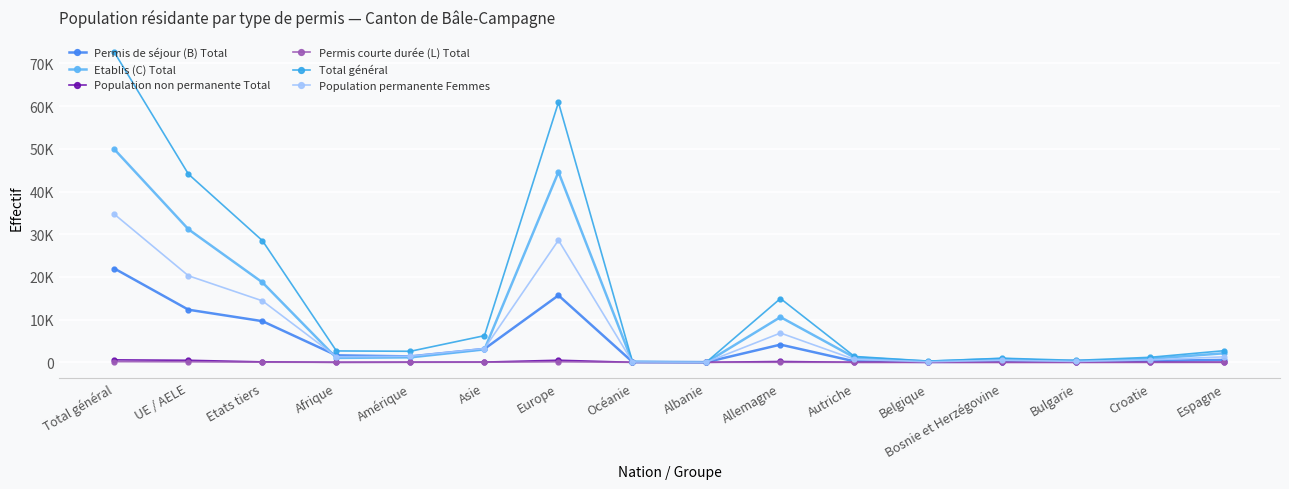

Rank the series by their maximum value, from lowest to highest.

Permis courte durée (L) Total, Population non permanente Total, Permis de séjour (B) Total, Population permanente Femmes, Etablis (C) Total, Total général